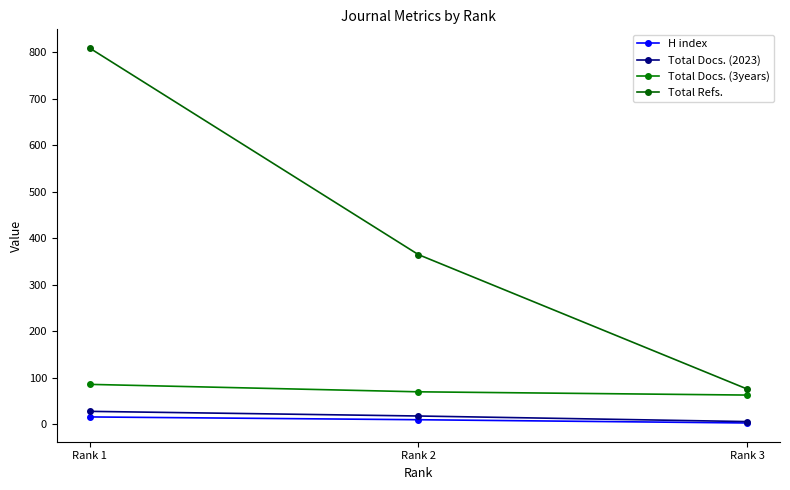

Is it true that Total Docs. (3years) equals 86 at Rank 1?

True